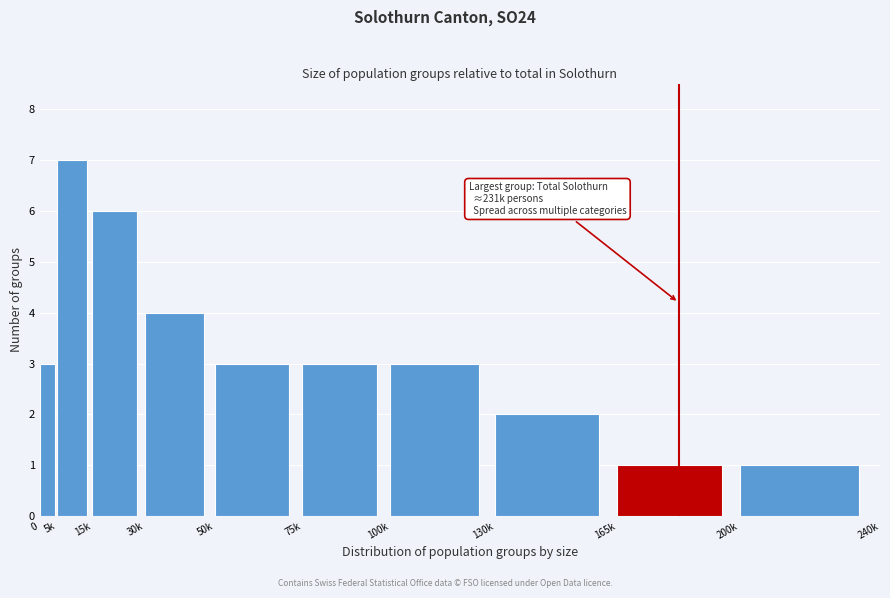

Reading left to right, extract all data points from this chart.

3	7	6	4	3	3	3	2	1	1